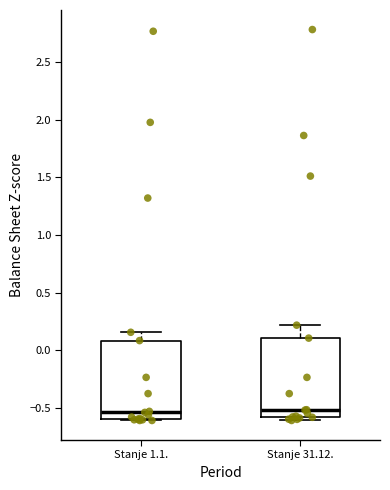

Where does the median line of the box for Stanje 1.1. sit on the y-axis? The values are not printed on the chart, so give them approximately, as read against the axis.

-0.55